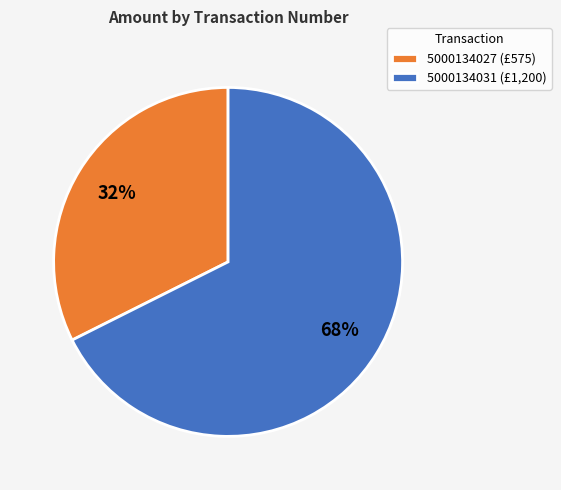

Is the sum of 5000134027 (£575) and 5000134031 (£1,200) greater than half?

Yes